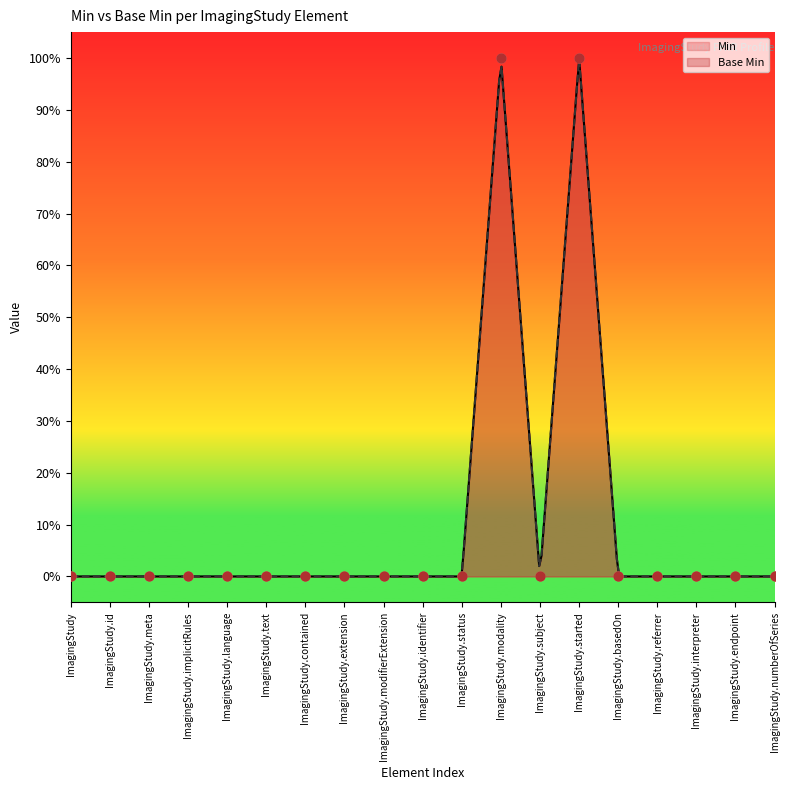

At how many categories does at least one series exceed 0?

2